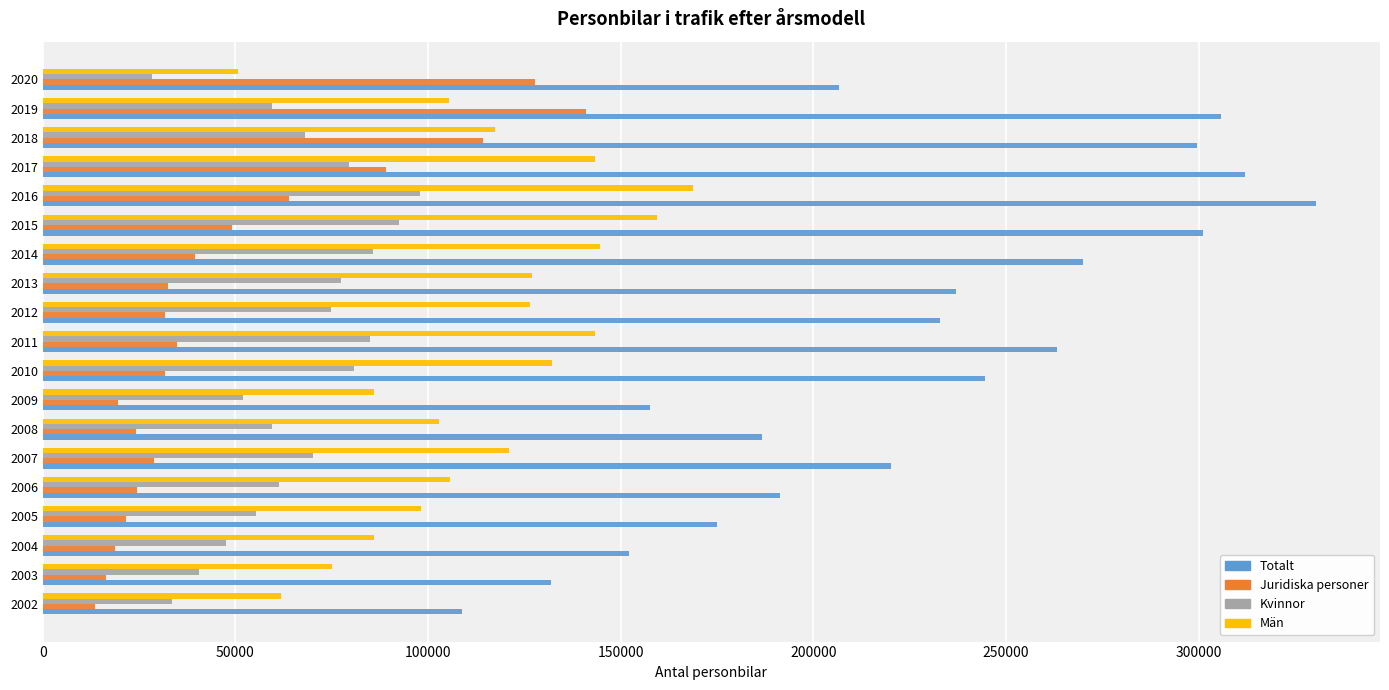

What is the average value of the Kvinnor series?

65753